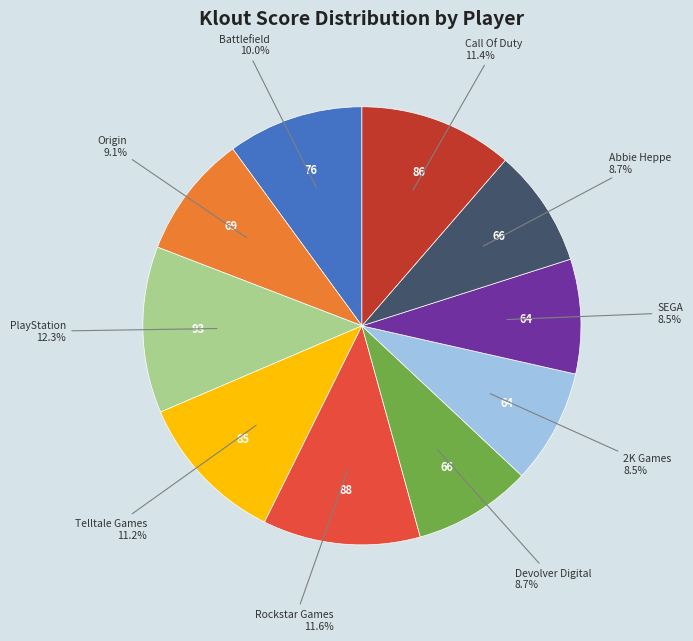

Is there any slice that represents more than half of the pie?

No